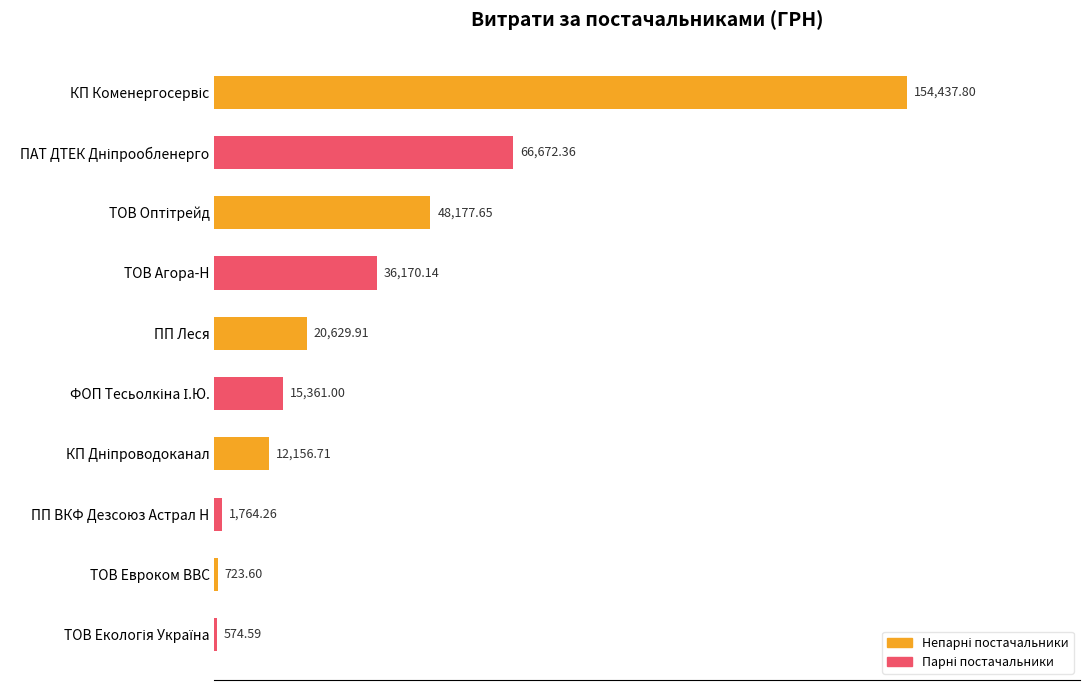

What is the average value?

35666.8